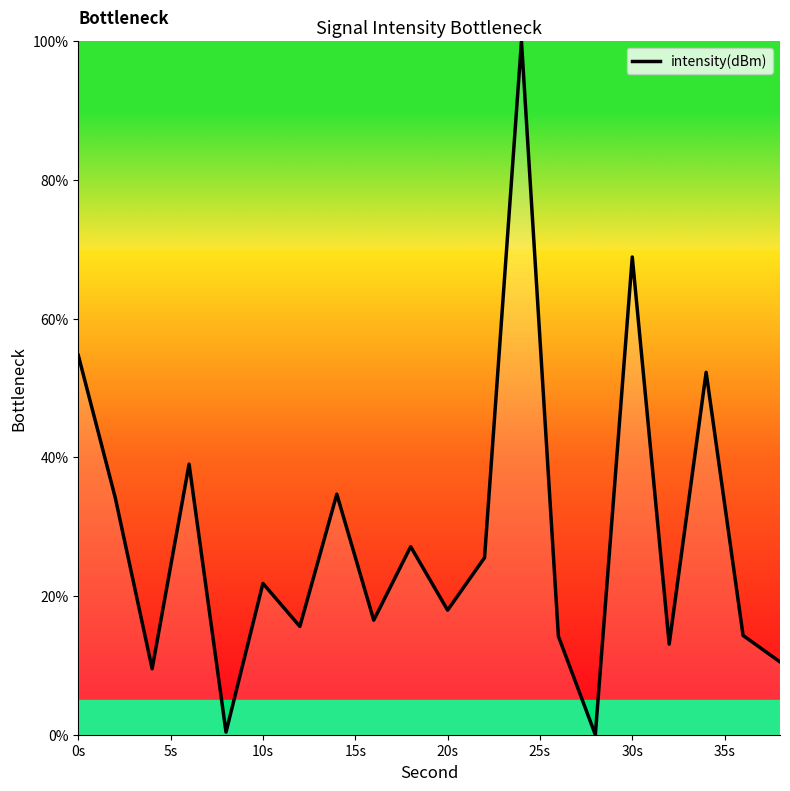

How many lines are shown in the chart?

1